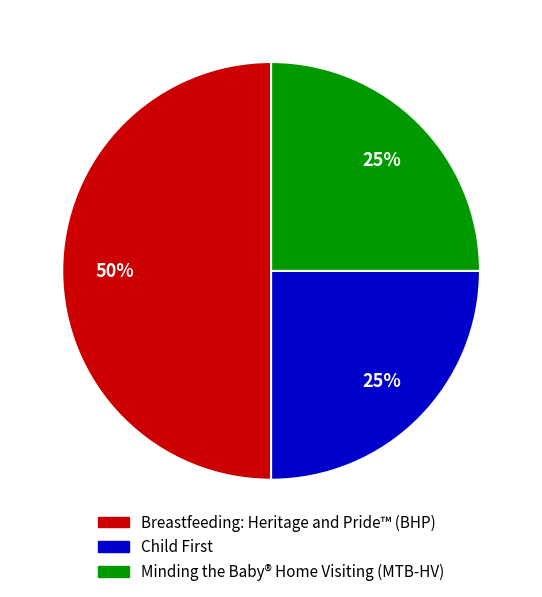

Is the sum of Minding the Baby® Home Visiting (MTB-HV) and Breastfeeding: Heritage and Pride™ (BHP) greater than half?

Yes